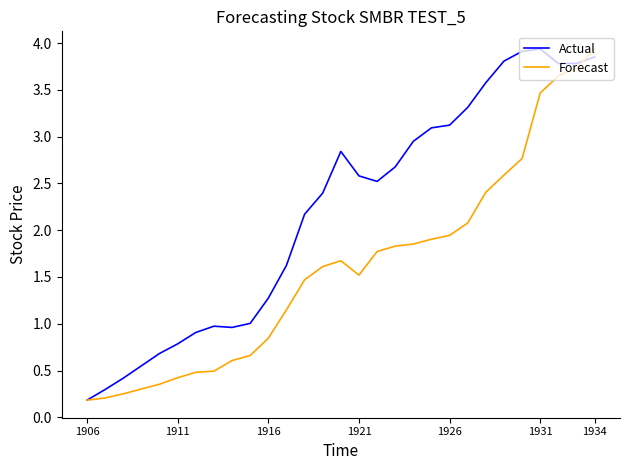

At how many categories does at least one series exceed 0?

29